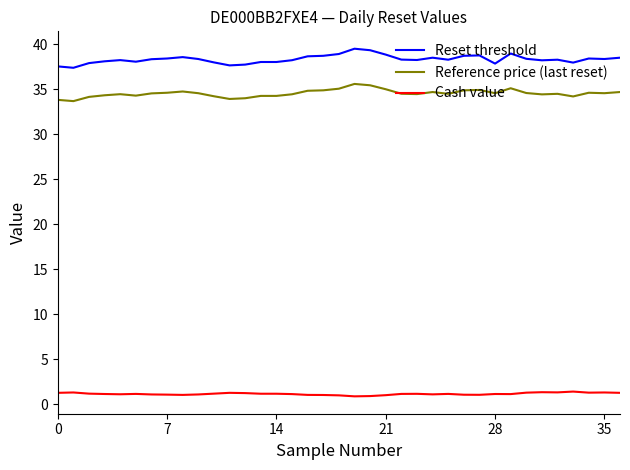

What is the greatest value displayed?

39.5